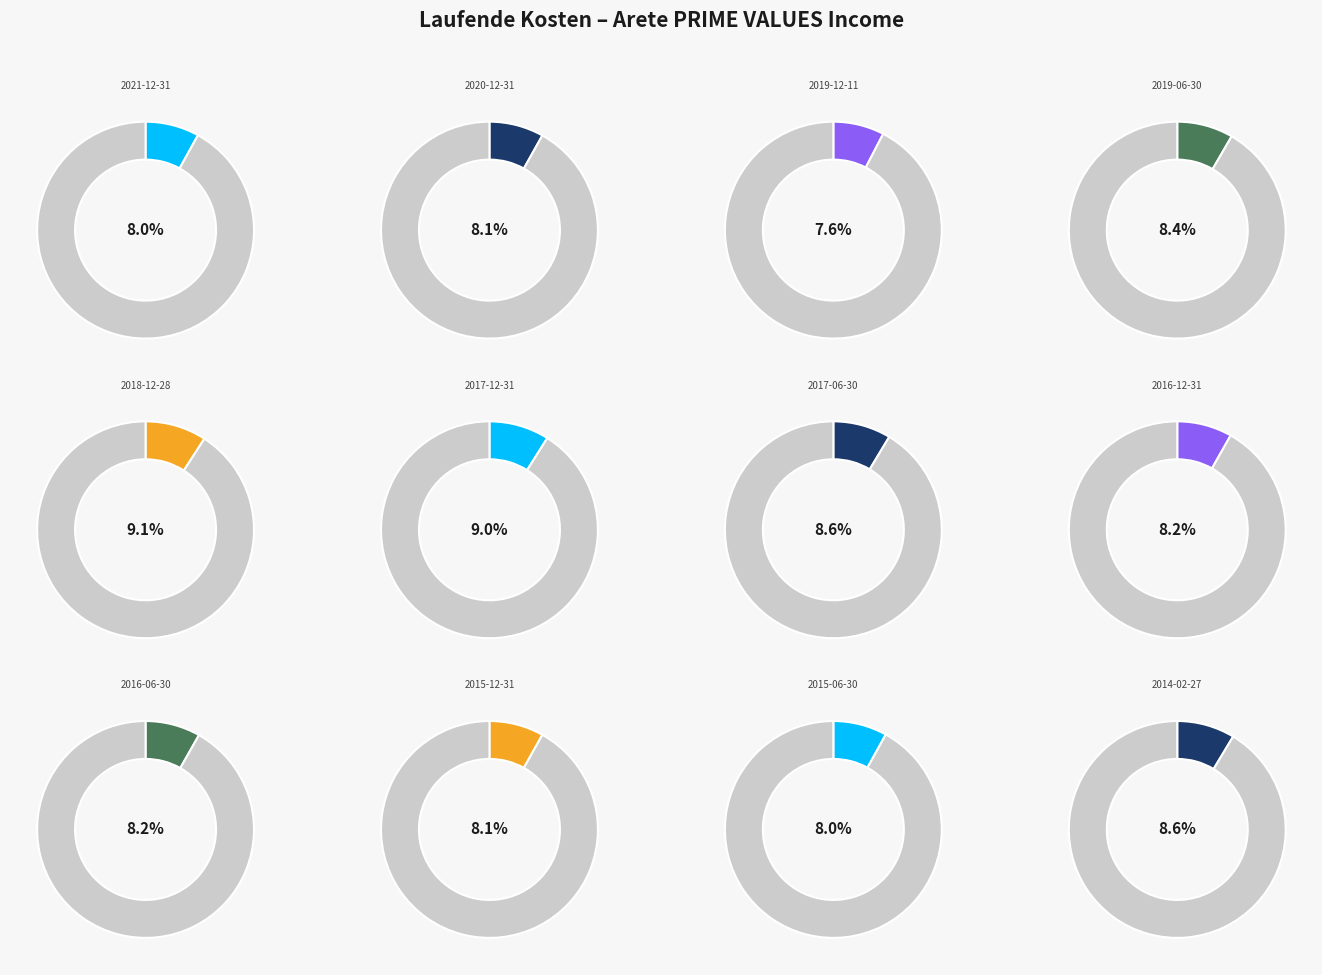

How many segments does this pie chart have?

12